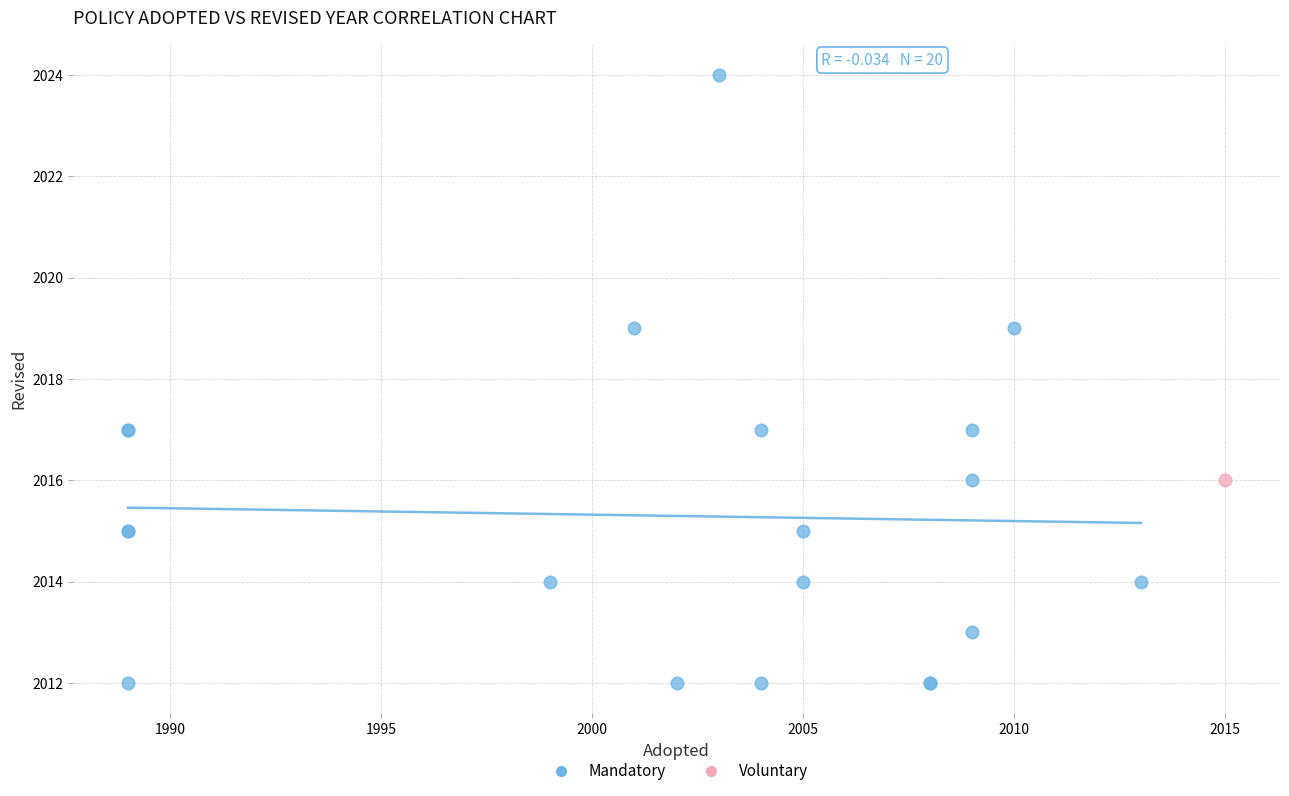

What are all the series names shown in the legend?

Mandatory, Voluntary